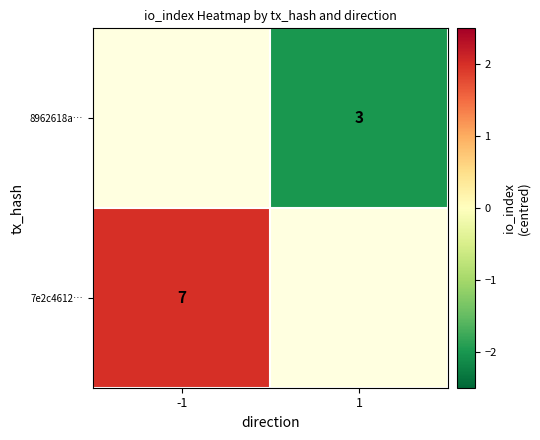

How many distinct data groups are displayed?

2